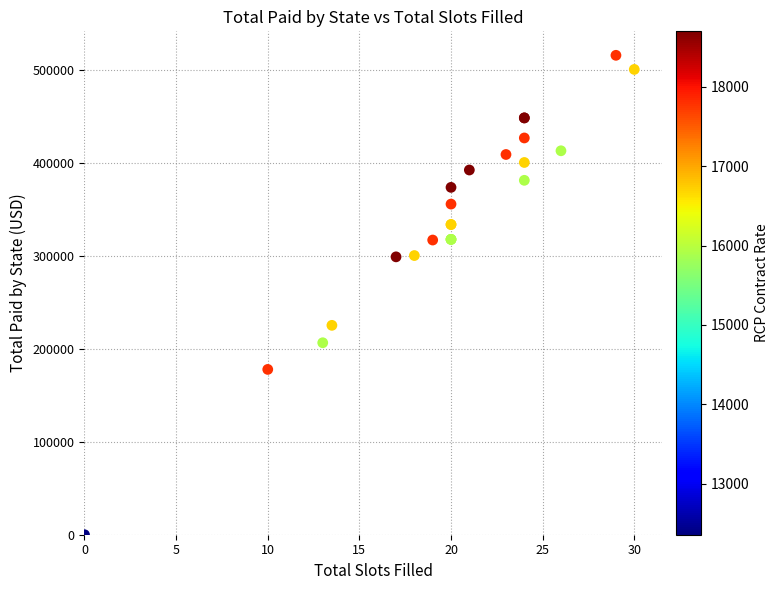

What Y value in the scatter plot is closest to 258100?

225450